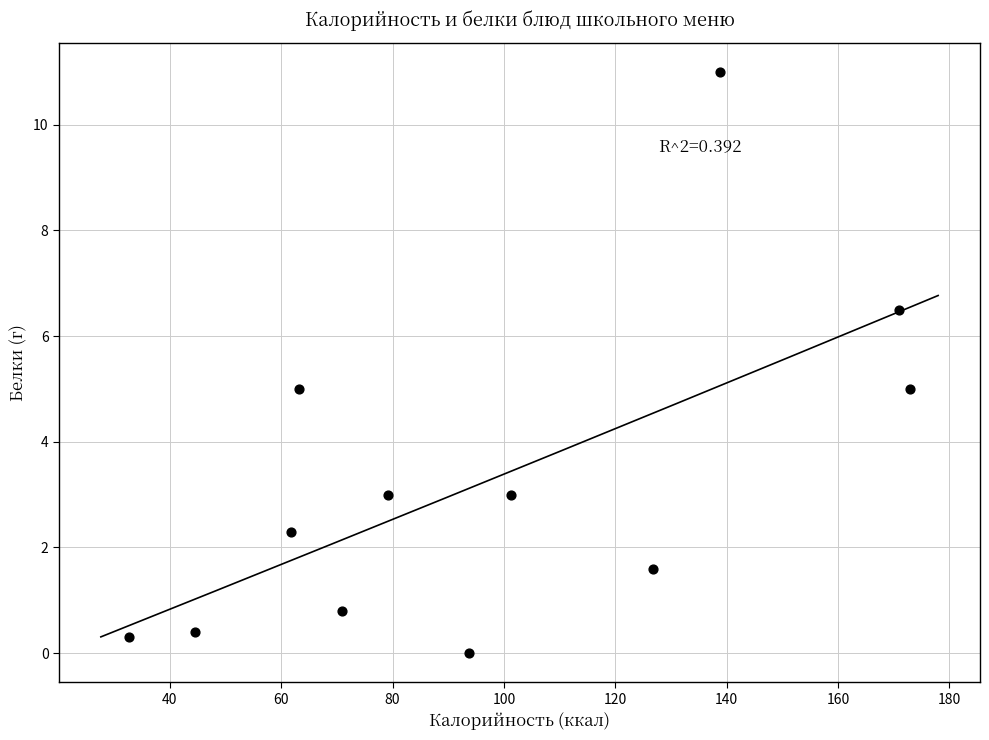

What is the average Y value?

3.2